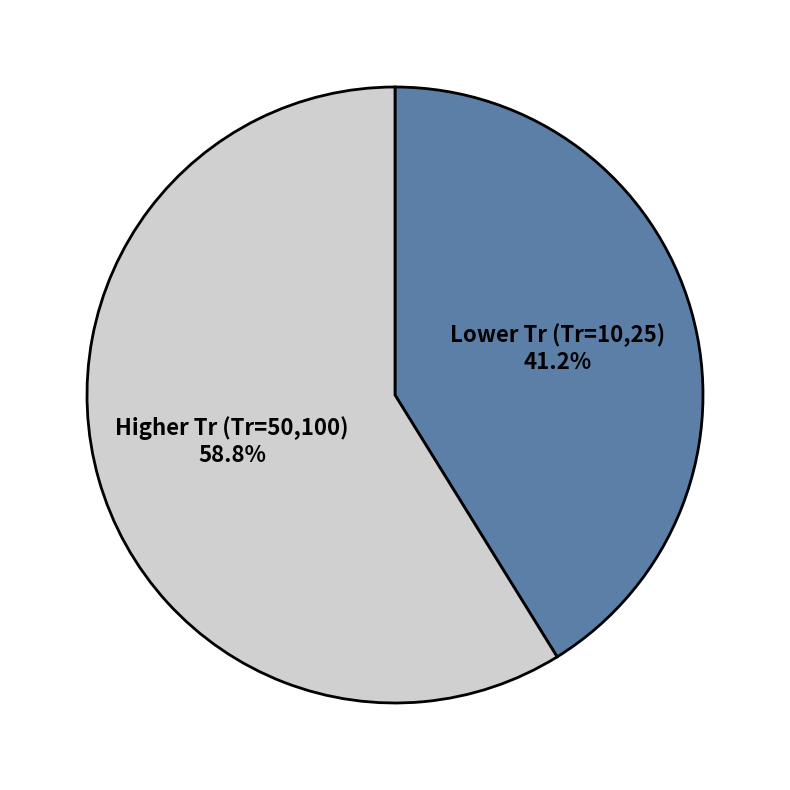

Is there any slice that represents more than half of the pie?

Yes